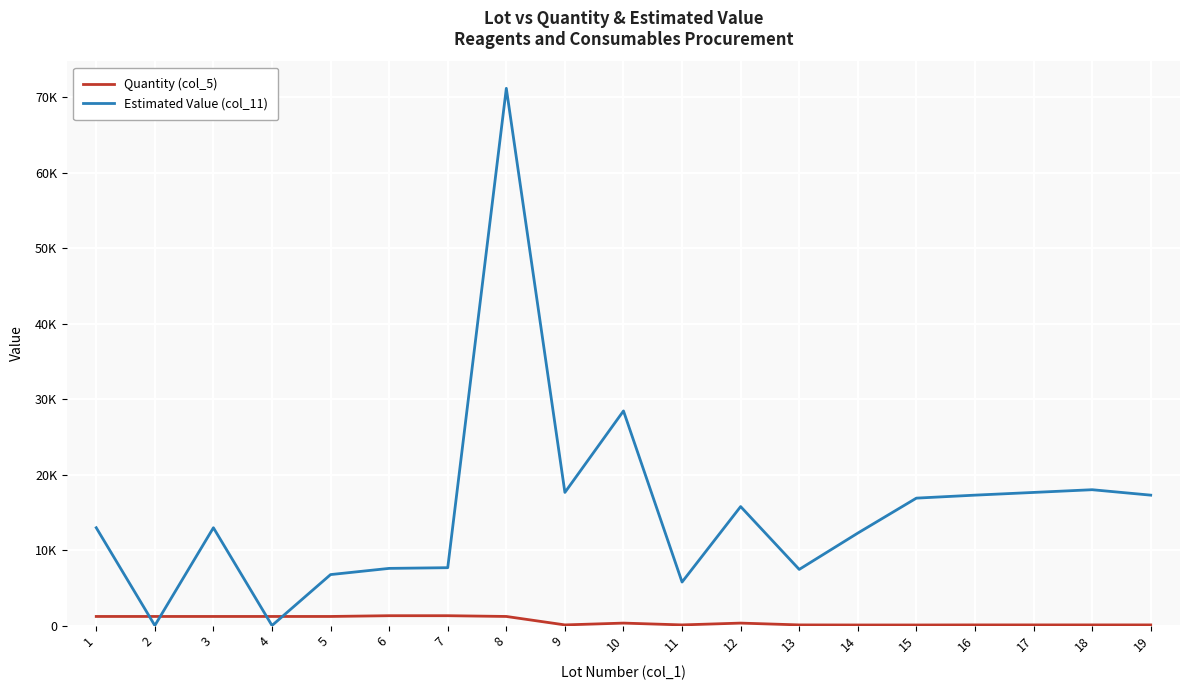

What is the sum of the Quantity (col_5) values at 13 and 11?

160.0